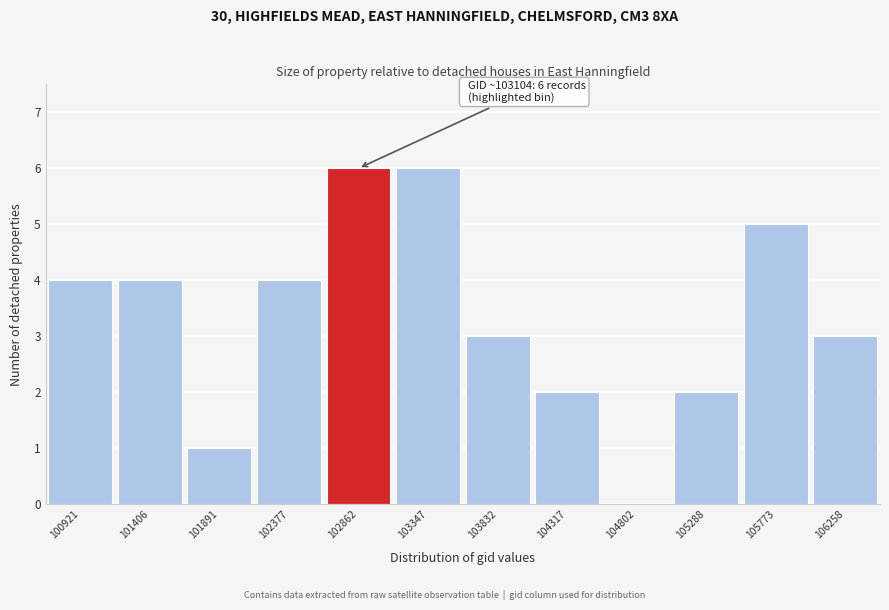

Reading left to right, list all the values displayed in this chart.

100921=4	101406=4	101891=1	102377=4	102862=6	103347=6	103832=3	104317=2	104802=0	105288=2	105773=5	106258=3